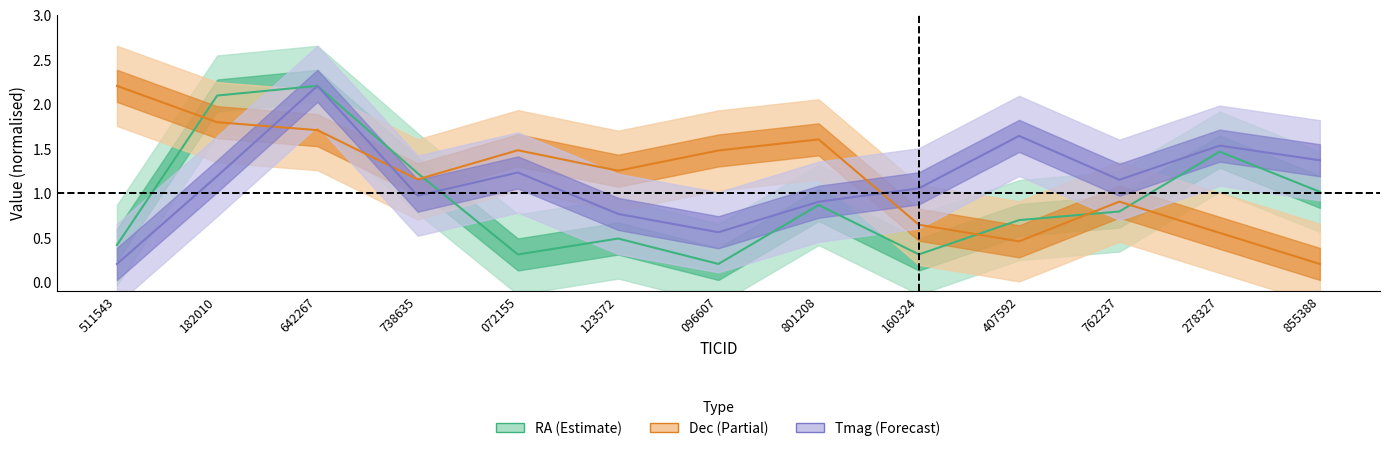

What is the difference between the maximum and minimum values in the Dec series?

2.0